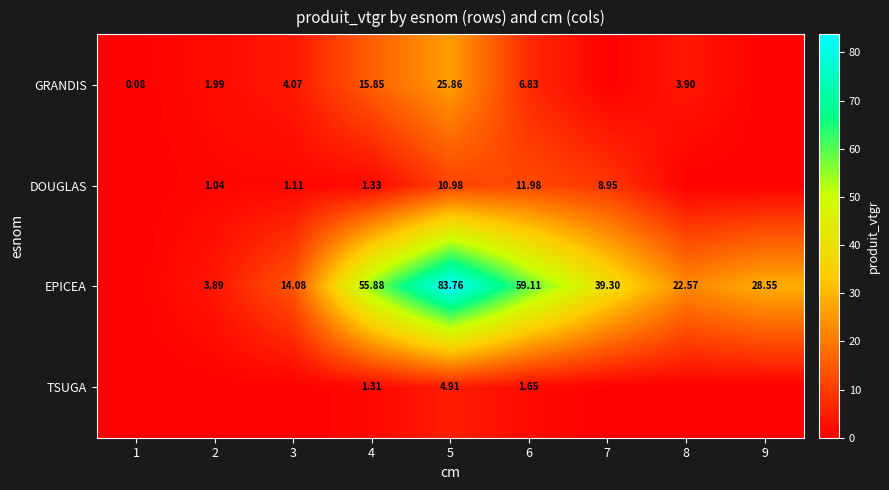

Which has a higher value, 4 or 3?

4